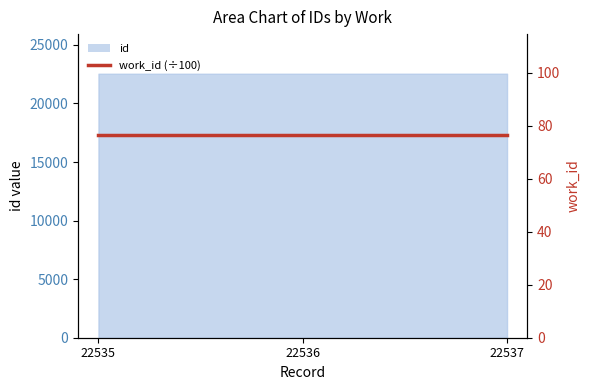

Where is the data nearest to the value 22536?

22536